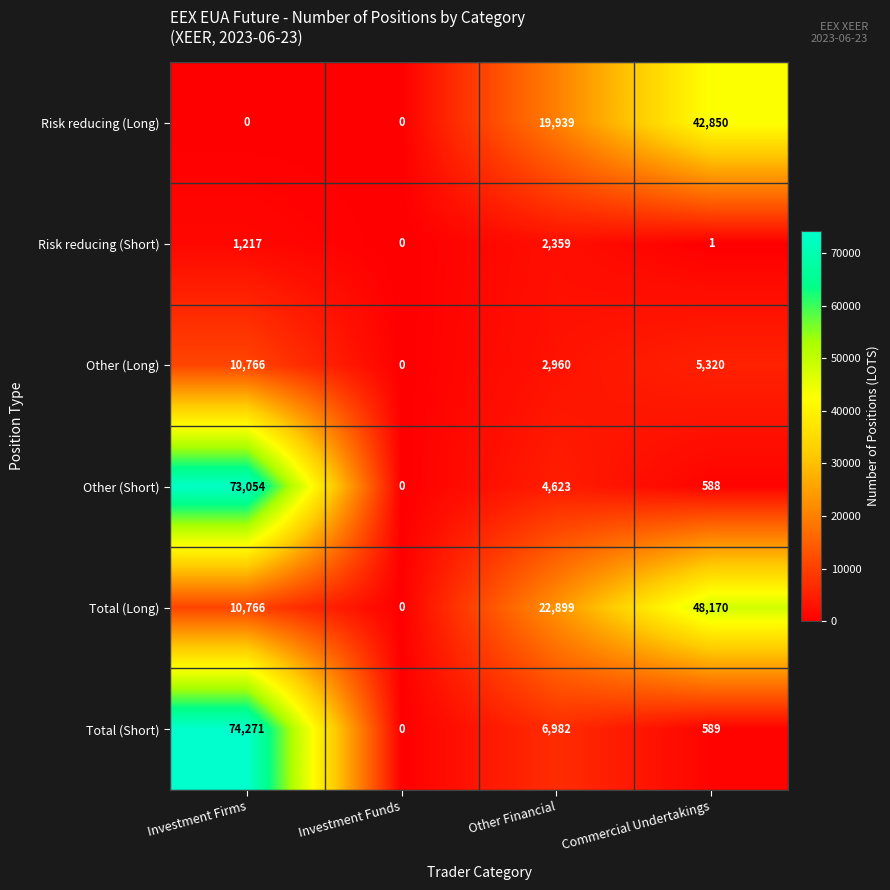

What is the maximum value shown in the chart?

74271